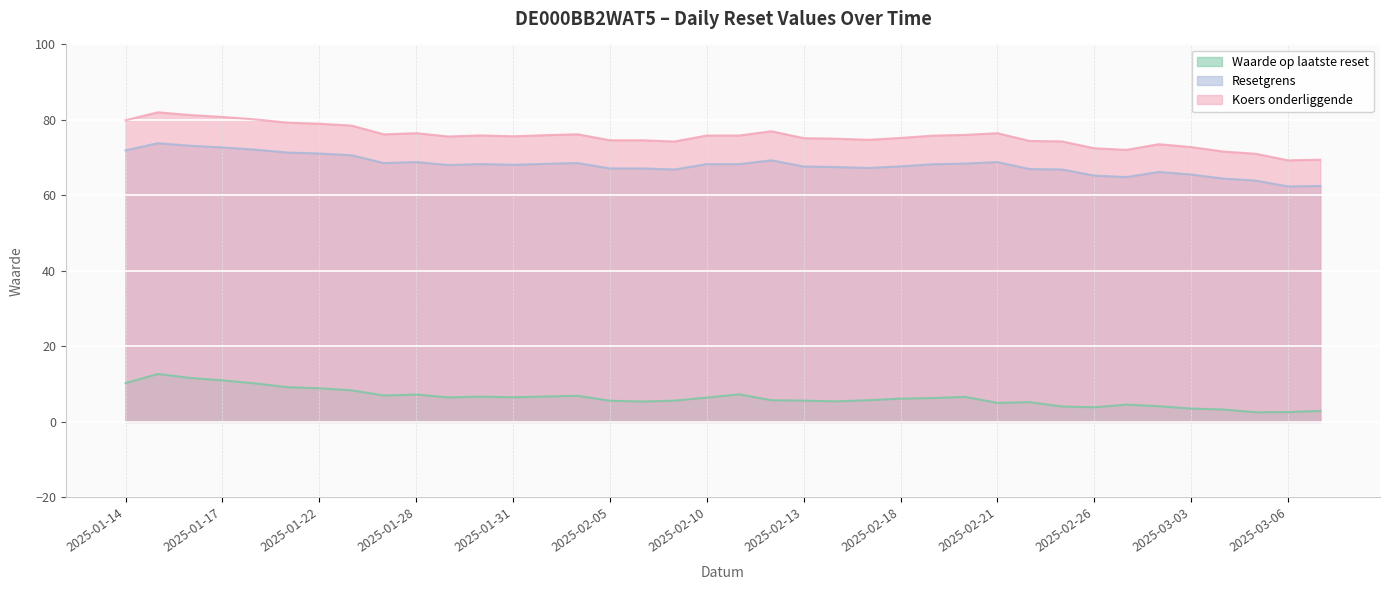

What is the maximum value for Resetgrens?

73.8